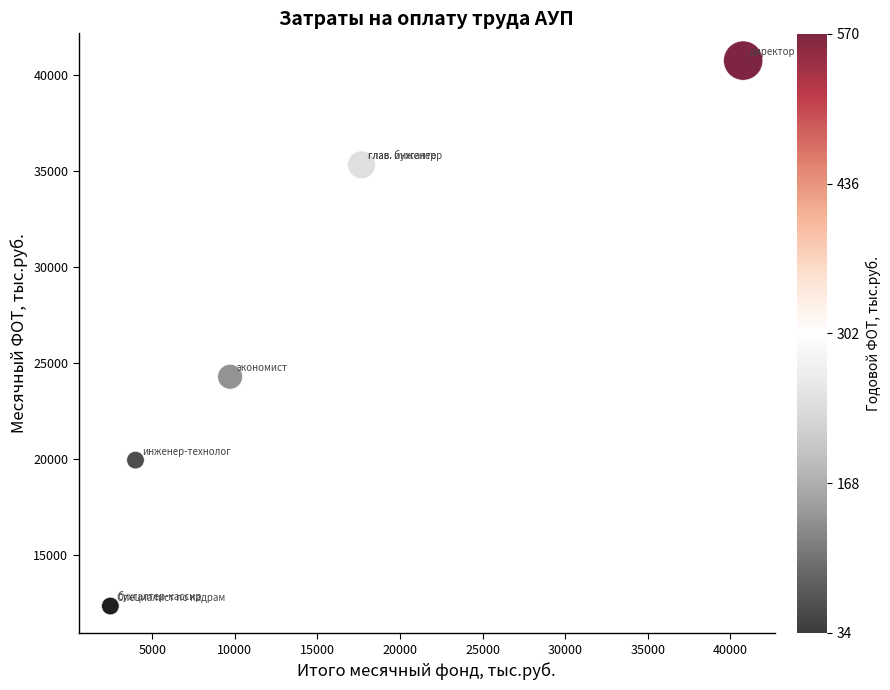

What Y value in the scatter plot is closest to 26544?

24279.9